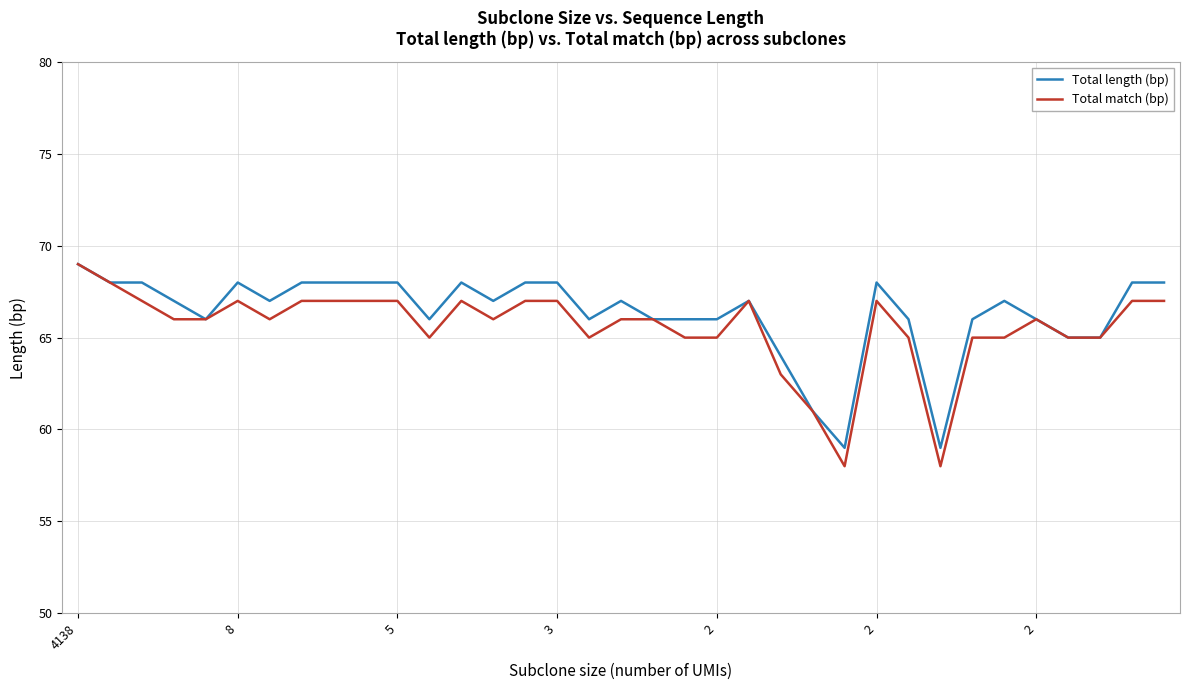

Which series has the largest range (max minus min)?

Total match (bp)